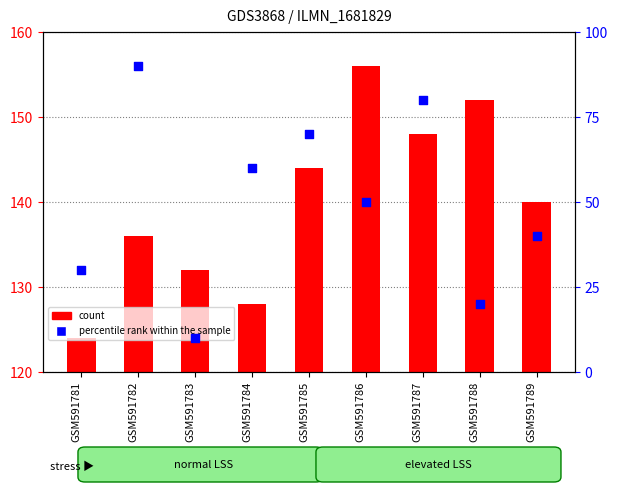

Which series reaches the minimum Y coordinate?

percentile rank within the sample